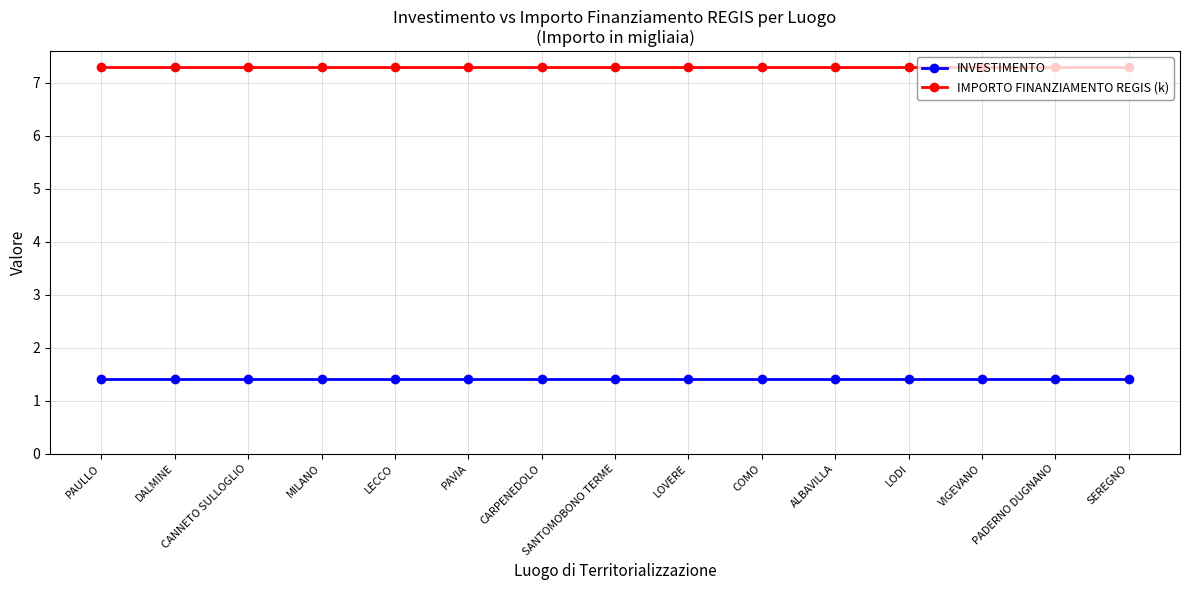

Reading left to right, extract all data points from this chart.

INVESTIMENTO: PAULLO=1.4	DALMINE=1.4	CANNETO SULLOGLIO=1.4	MILANO=1.4	LECCO=1.4	PAVIA=1.4	CARPENEDOLO=1.4	SANTOMOBONO TERME=1.4	LOVERE=1.4	COMO=1.4	ALBAVILLA=1.4	LODI=1.4	VIGEVANO=1.4	PADERNO DUGNANO=1.4	SEREGNO=1.4
IMPORTO FINANZIAMENTO REGIS (k): PAULLO=7.3	DALMINE=7.3	CANNETO SULLOGLIO=7.3	MILANO=7.3	LECCO=7.3	PAVIA=7.3	CARPENEDOLO=7.3	SANTOMOBONO TERME=7.3	LOVERE=7.3	COMO=7.3	ALBAVILLA=7.3	LODI=7.3	VIGEVANO=7.3	PADERNO DUGNANO=7.3	SEREGNO=7.3